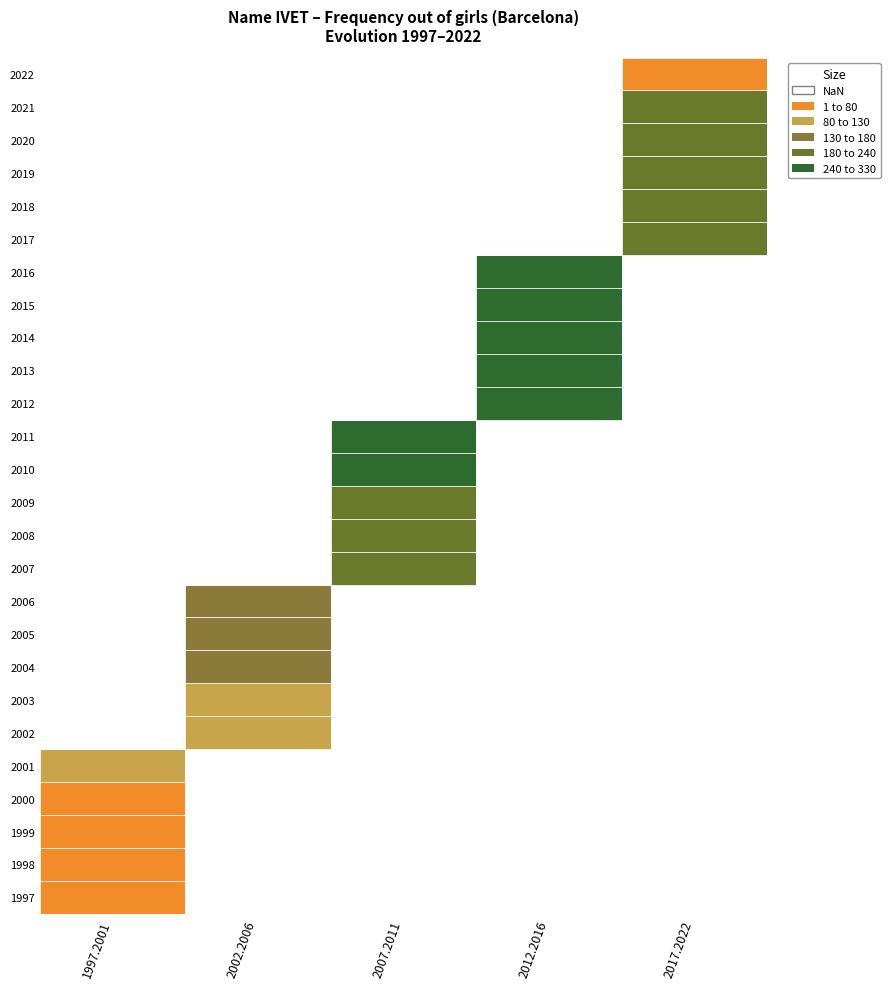

Which has a higher value, 9 or 16?

16